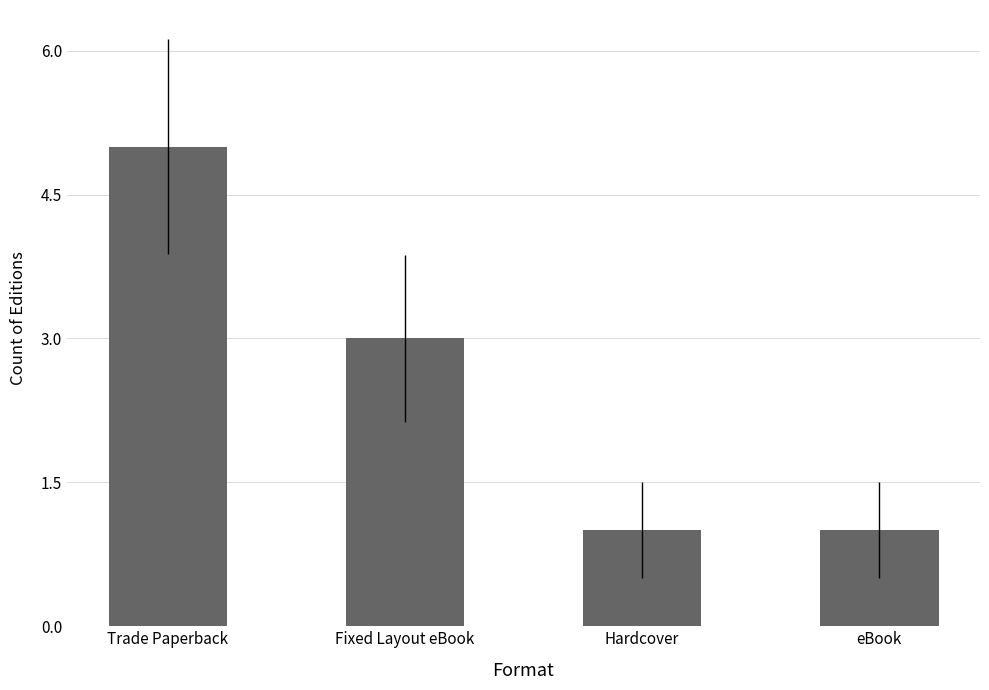

What is the minimum value shown in the chart?

1